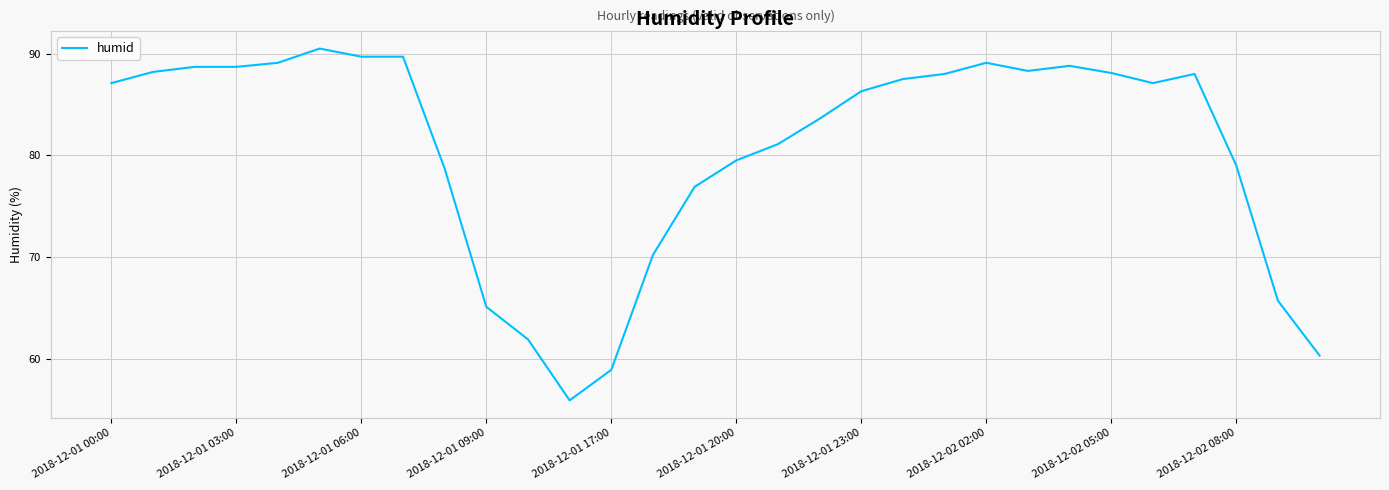

What is the difference between the maximum and minimum values?

34.6